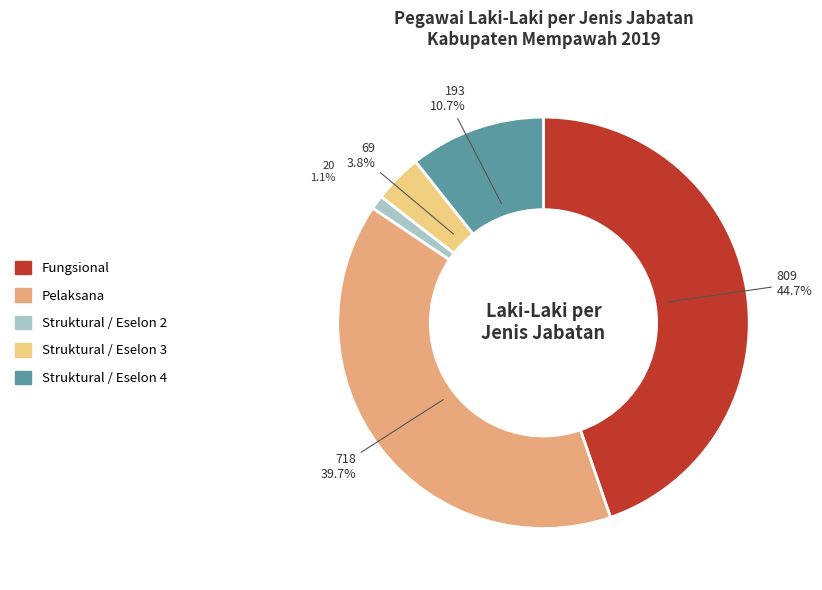

Is there any slice that represents more than half of the pie?

No